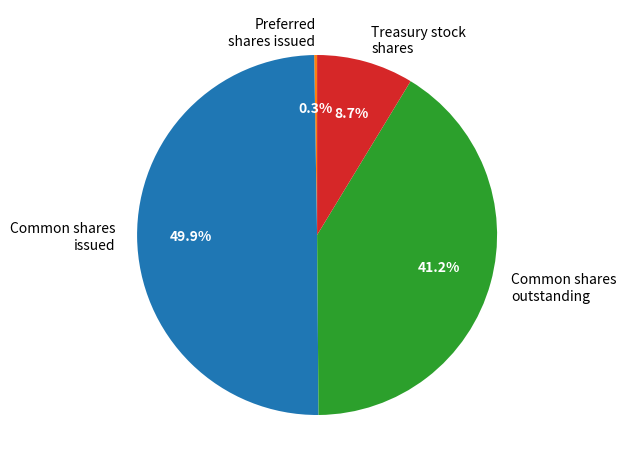

Which has a higher value, Common shares outstanding or Common shares issued?

Common shares issued